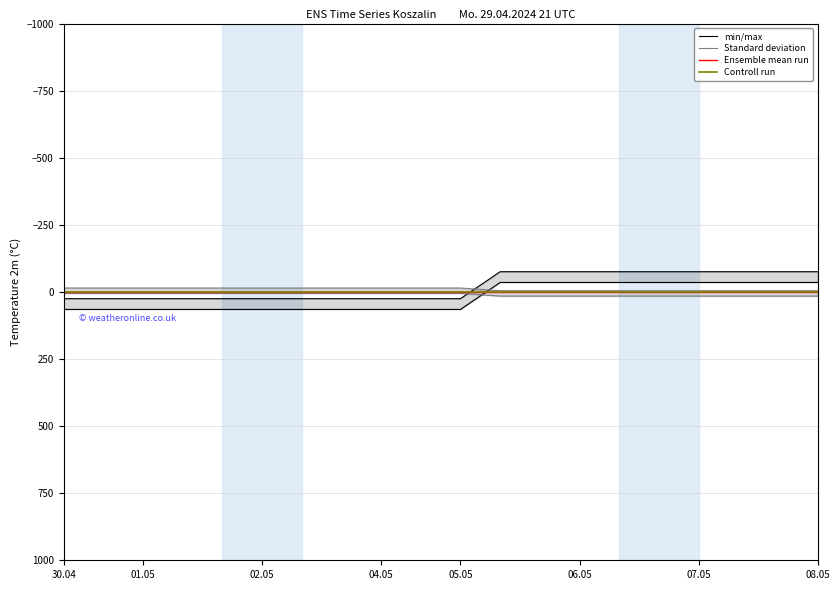

List the series in order of their peak value, highest first.

min/max, Ensemble mean run, Controll run, Standard deviation